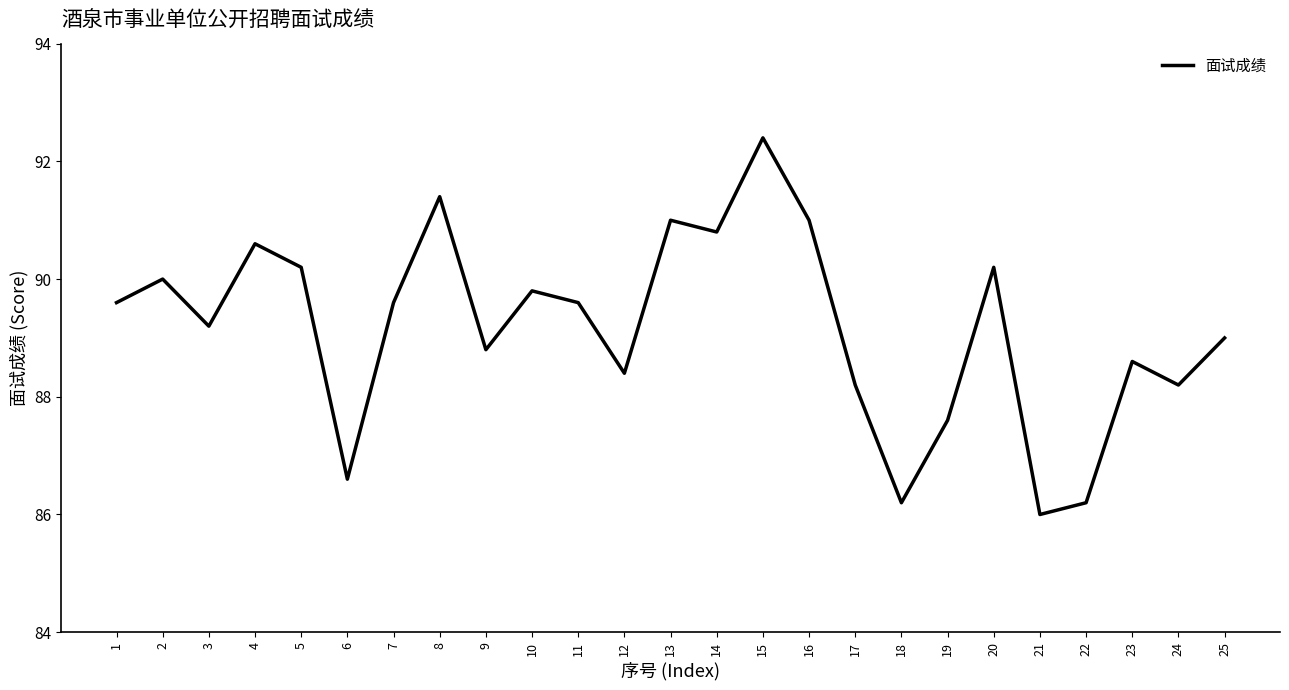

What is the approximate value at 18?

86.2